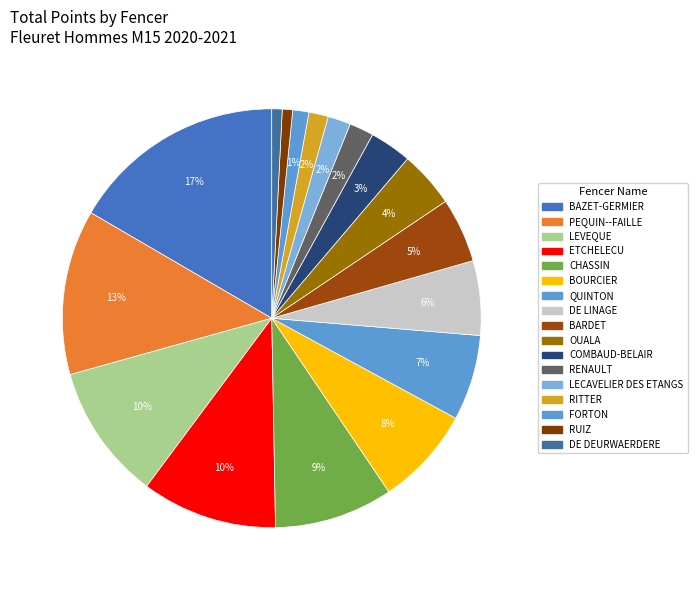

The RENAULT slice represents 2% of the pie. True or false?

True